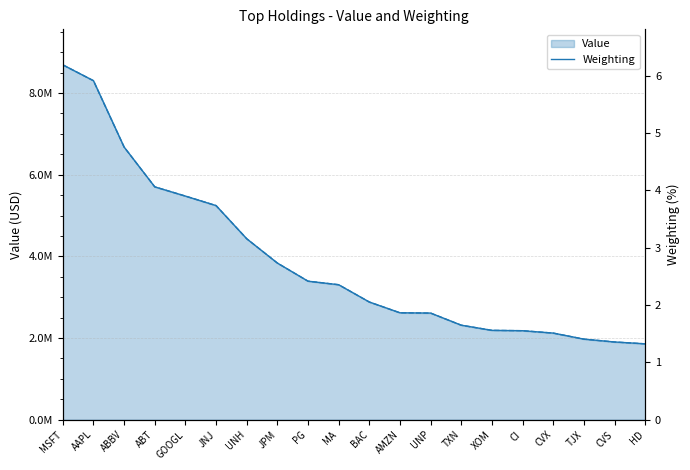

What is the difference between the highest and lowest values at JNJ?

5242996.3